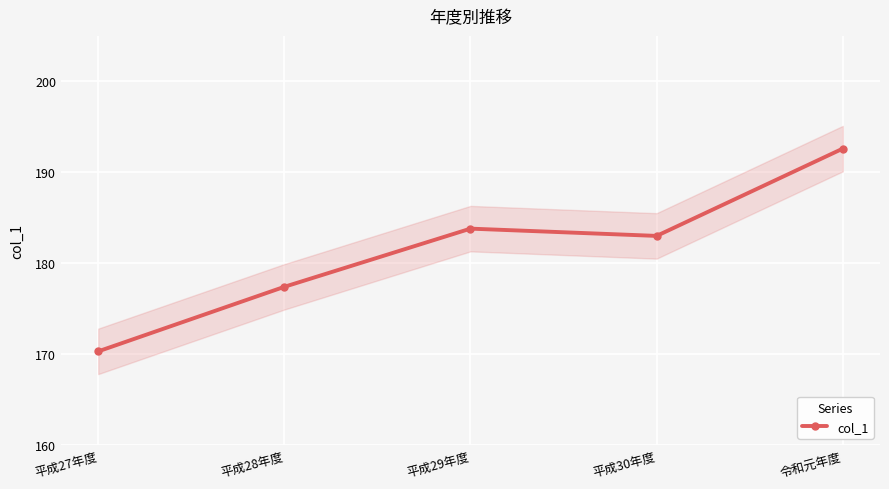

How many categories are shown in the chart?

5